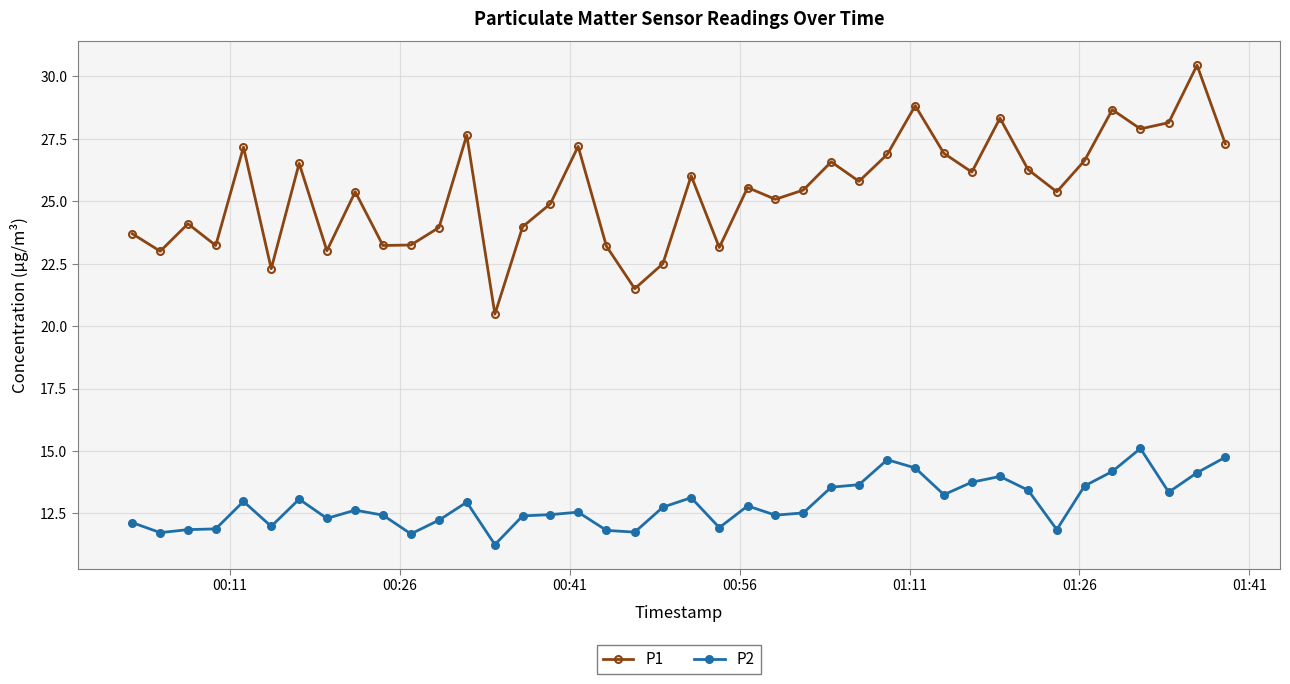

What is the minimum value for P1?

20.5